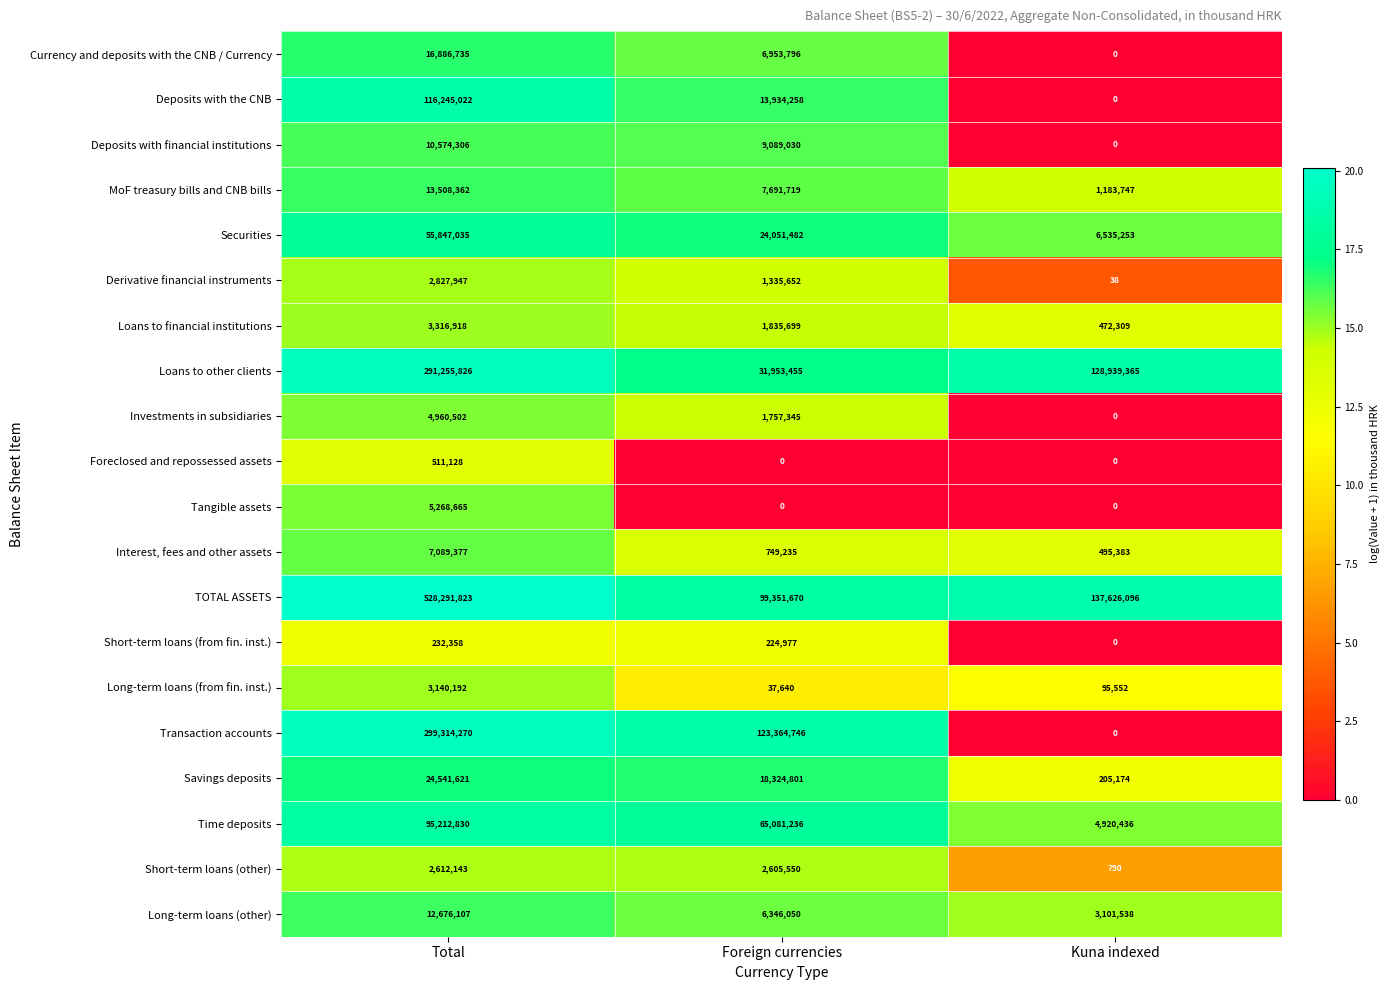

What is the minimum value for Long-term loans (from fin. inst.)?

37640